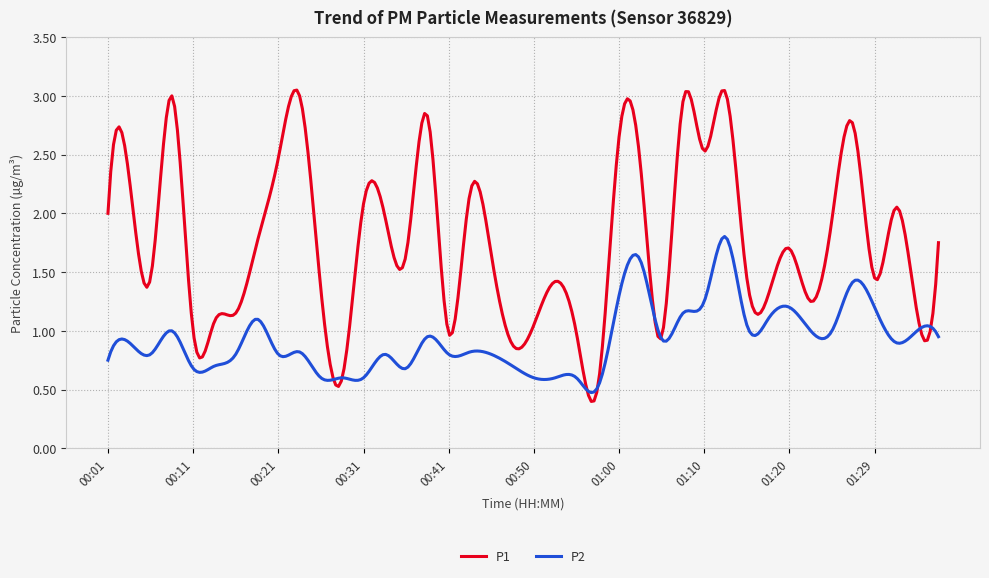

Rank the series by their maximum value, from lowest to highest.

P2, P1